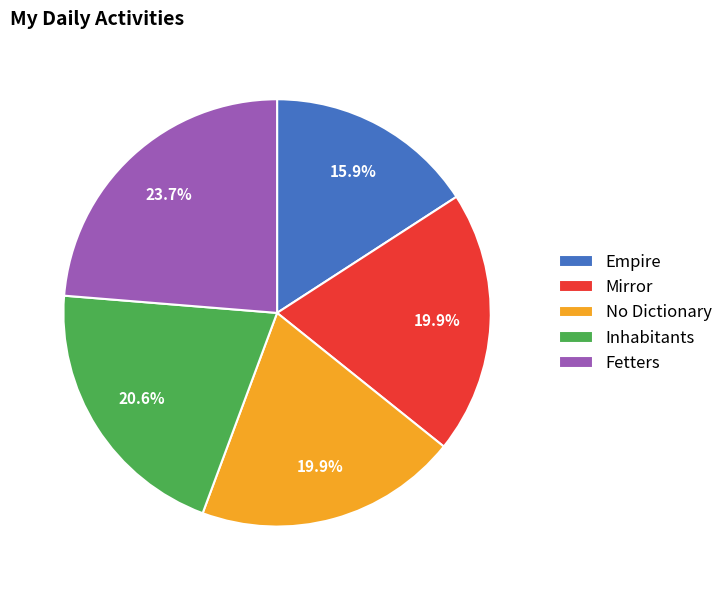

How many segments does this pie chart have?

5